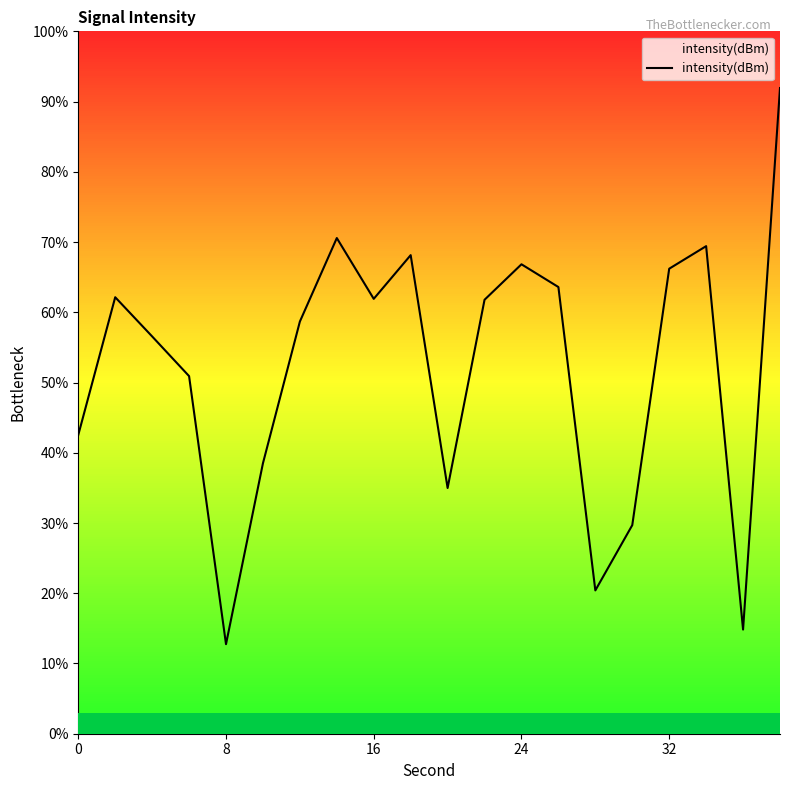

What is the difference between the maximum and minimum values?

79.2